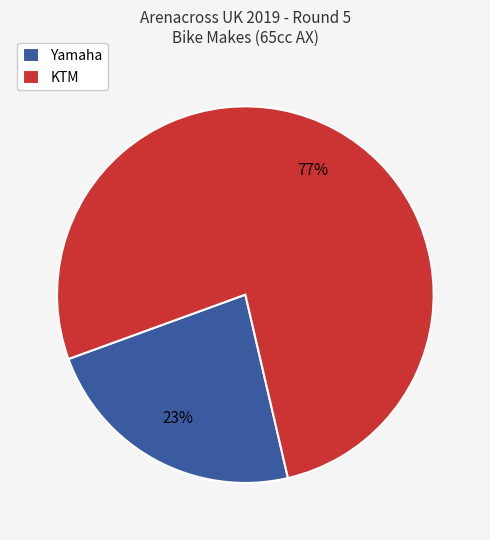

True or false: KTM accounts for 77% of the total.

True